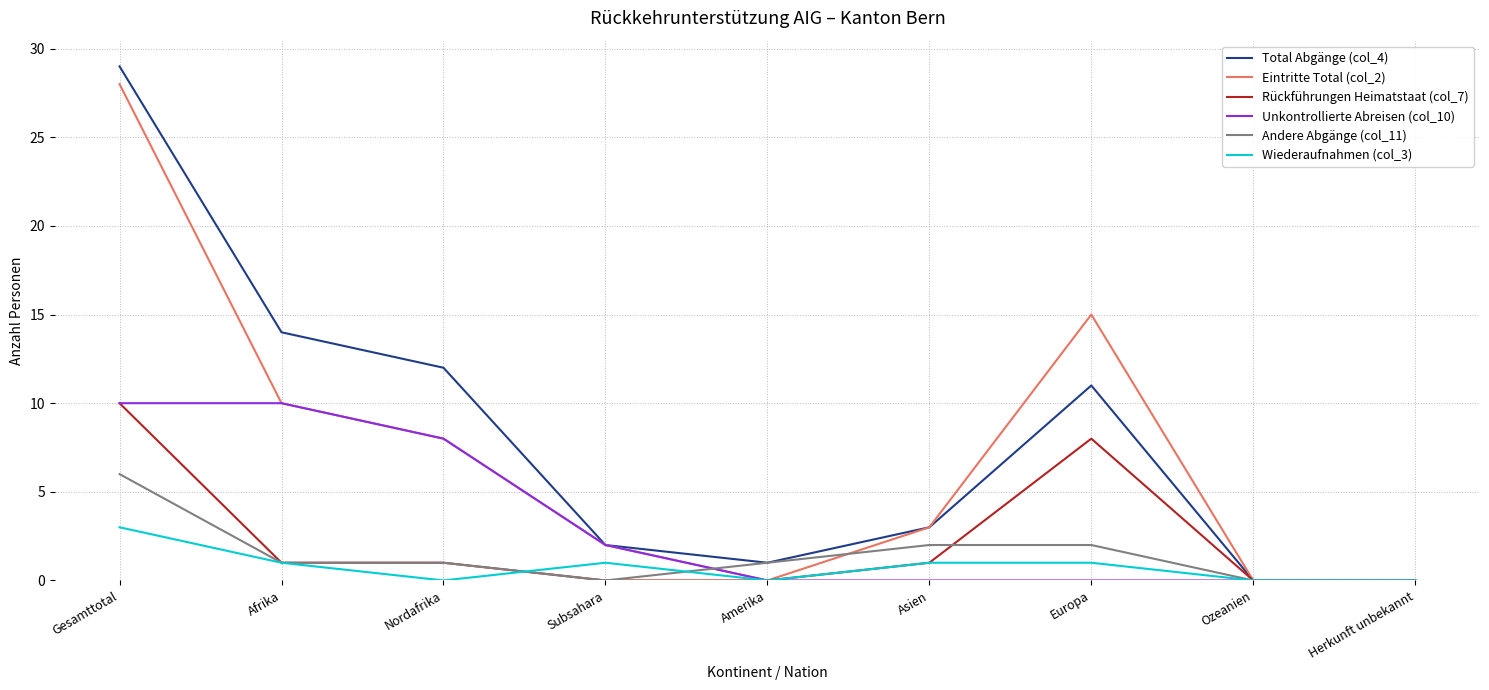

What is the difference between the maximum and minimum values in the Wiederaufnahmen (col_3) series?

3